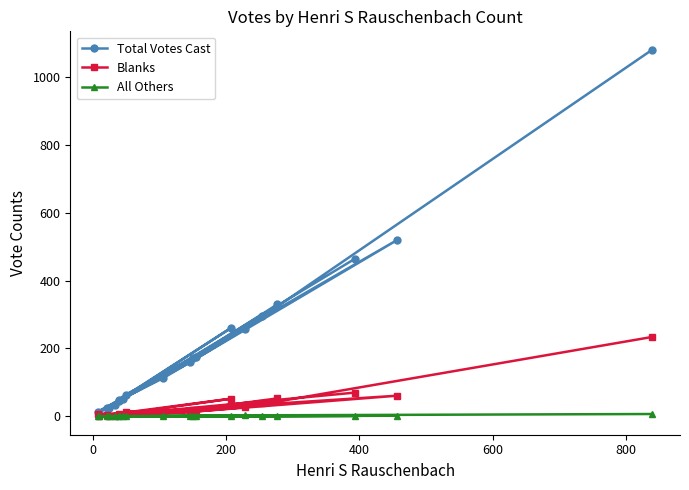

Which series has the largest total across all categories?

Total Votes Cast